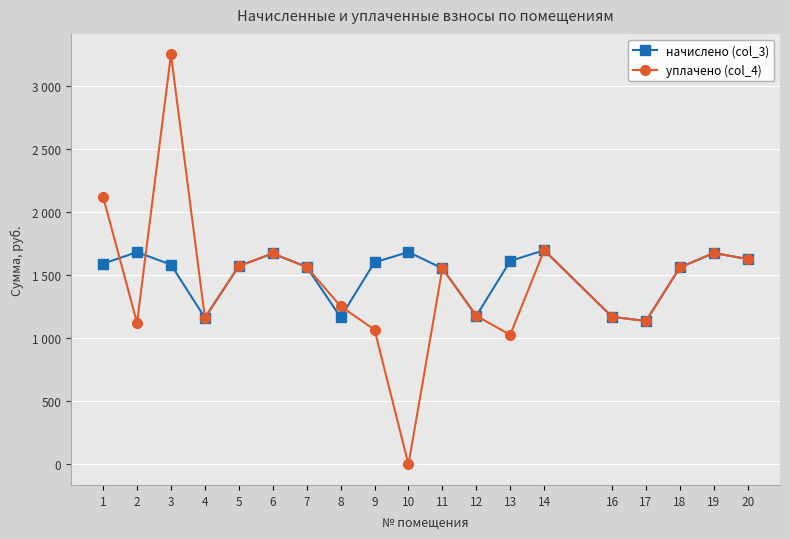

Reading left to right, transcribe all the data shown in this chart.

начислено (col_3): 1589.1	1681.3	1581.7	1161.4	1570.7	1670.2	1563.3	1165.1	1600.2	1681.3	1552.2	1176.2	1611.2	1696.0	1168.8	1135.6	1559.6	1673.9	1626.0
уплачено (col_4): 2118.8	1120.8	3246.4	1161.4	1570.7	1670.2	1563.3	1252.3	1066.9	0.0	1552.2	1176.2	1026.2	1696.0	1168.8	1135.6	1559.6	1673.9	1626.0